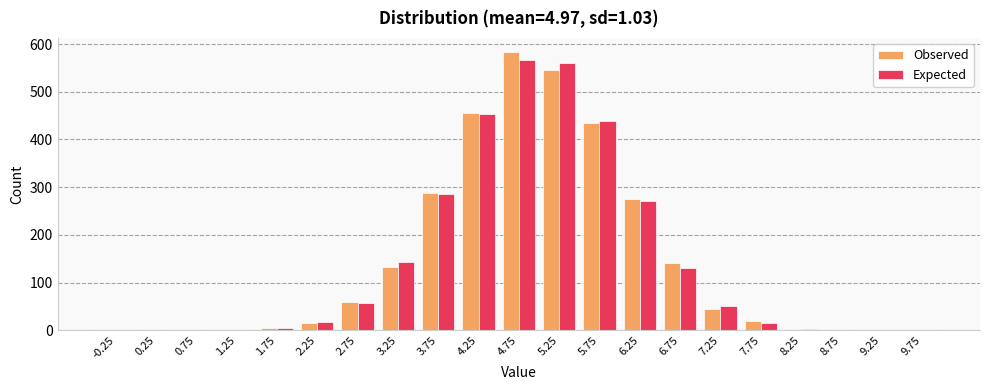

What is the total value across all series at 3.75?

573.9